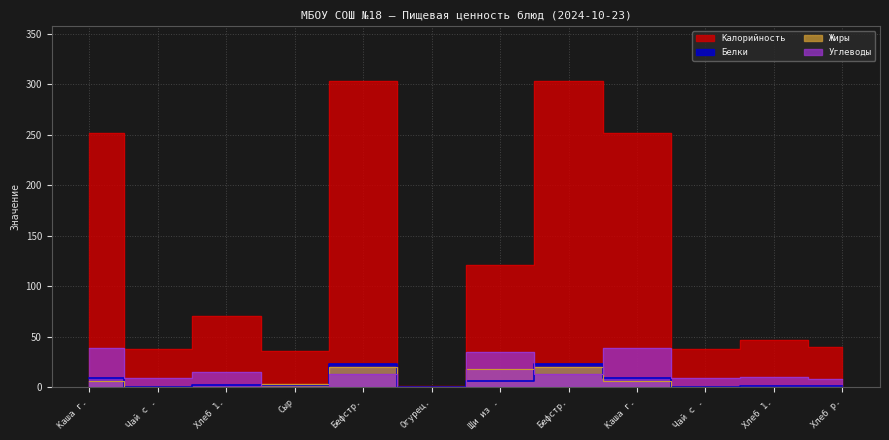

Which category has the lowest value in the Углеводы series?

Сыр